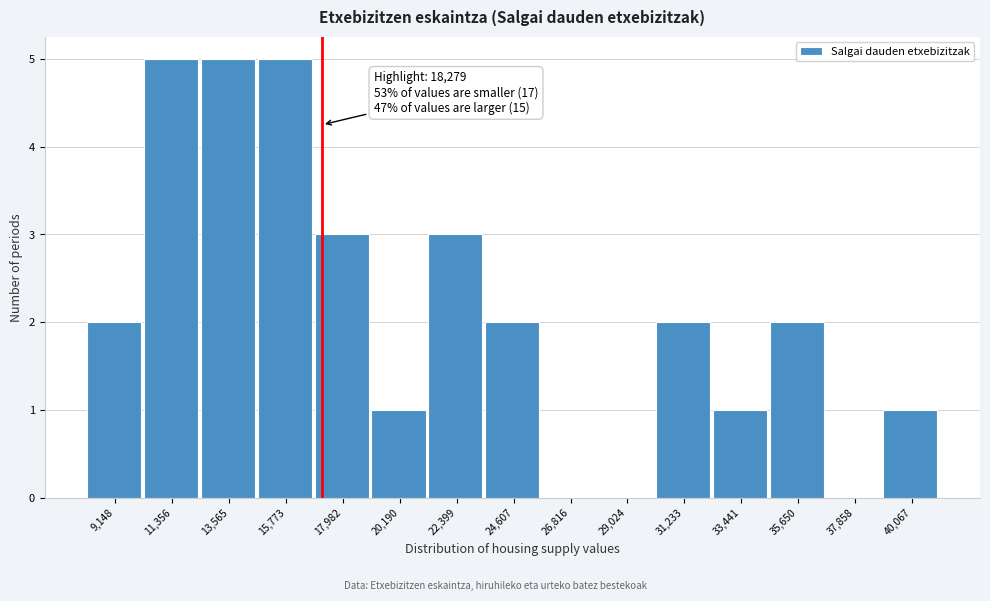

Reading left to right, list all the values displayed in this chart.

9,148=2	11,356=5	13,565=5	15,773=5	17,982=3	20,190=1	22,399=3	24,607=2	26,816=0	29,024=0	31,233=2	33,441=1	35,650=2	37,858=0	40,067=1